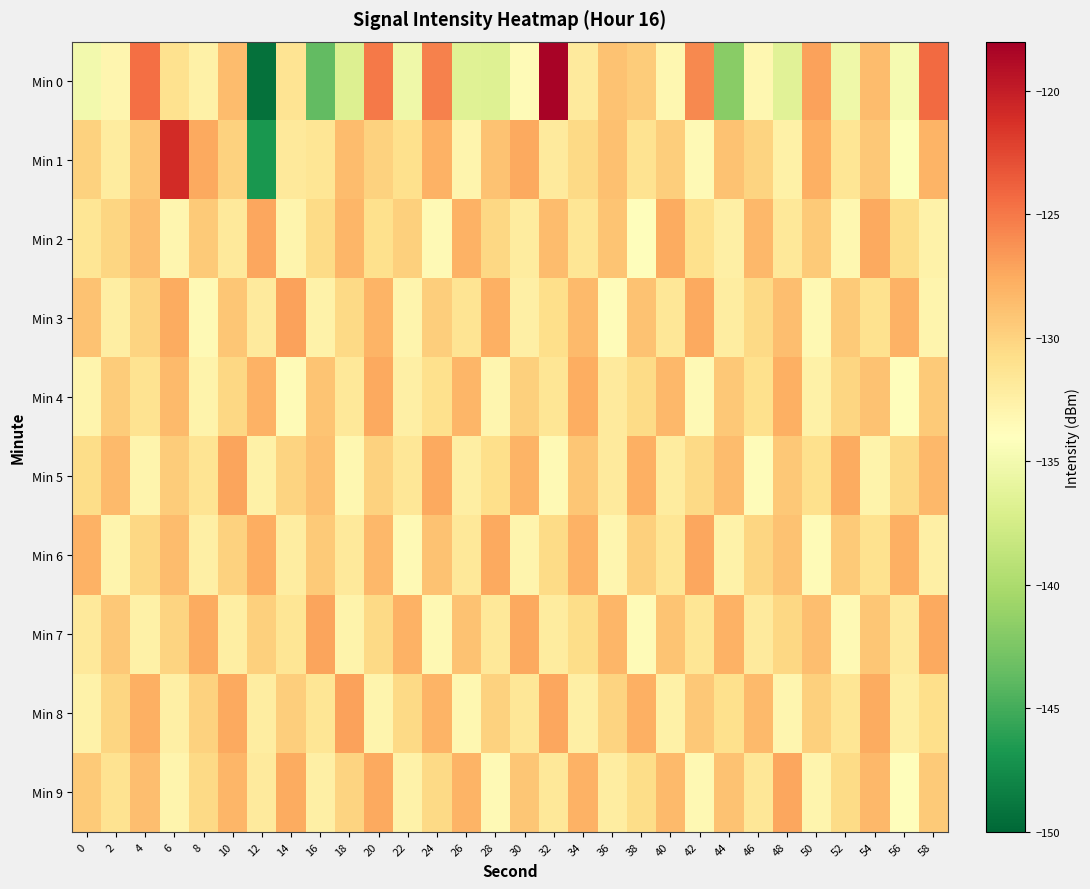

List the series in order of their peak value, lowest first.

Min 4, Min 2, Min 6, Min 9, Min 5, Min 7, Min 3, Min 8, Min 1, Min 0